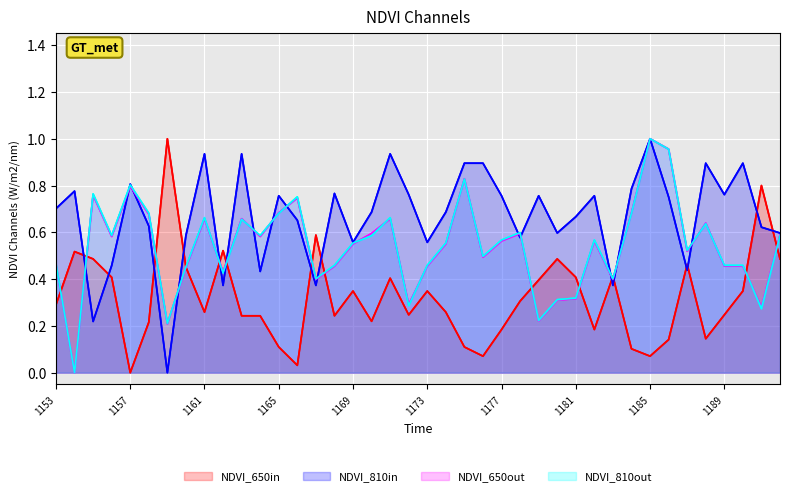

After their last crossing, which series has the higher values: NDVI_810in or NDVI_650out?

NDVI_810in